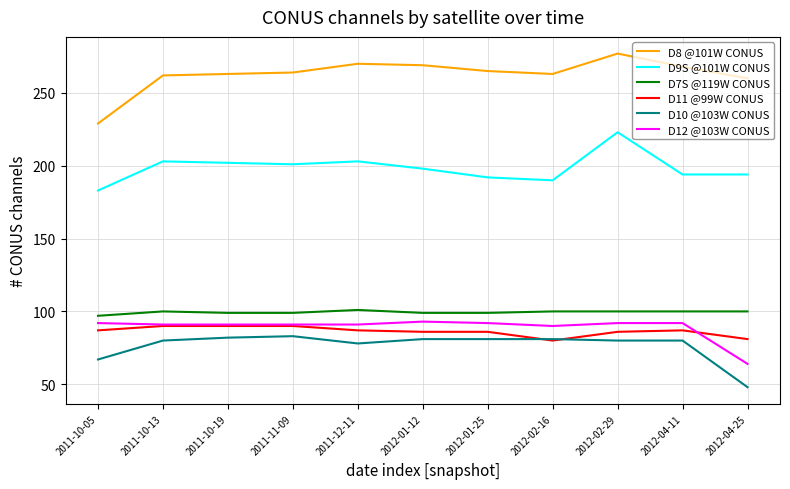

Which series changed the most between 2011-10-05 and 2012-02-29?

D8 @101W CONUS